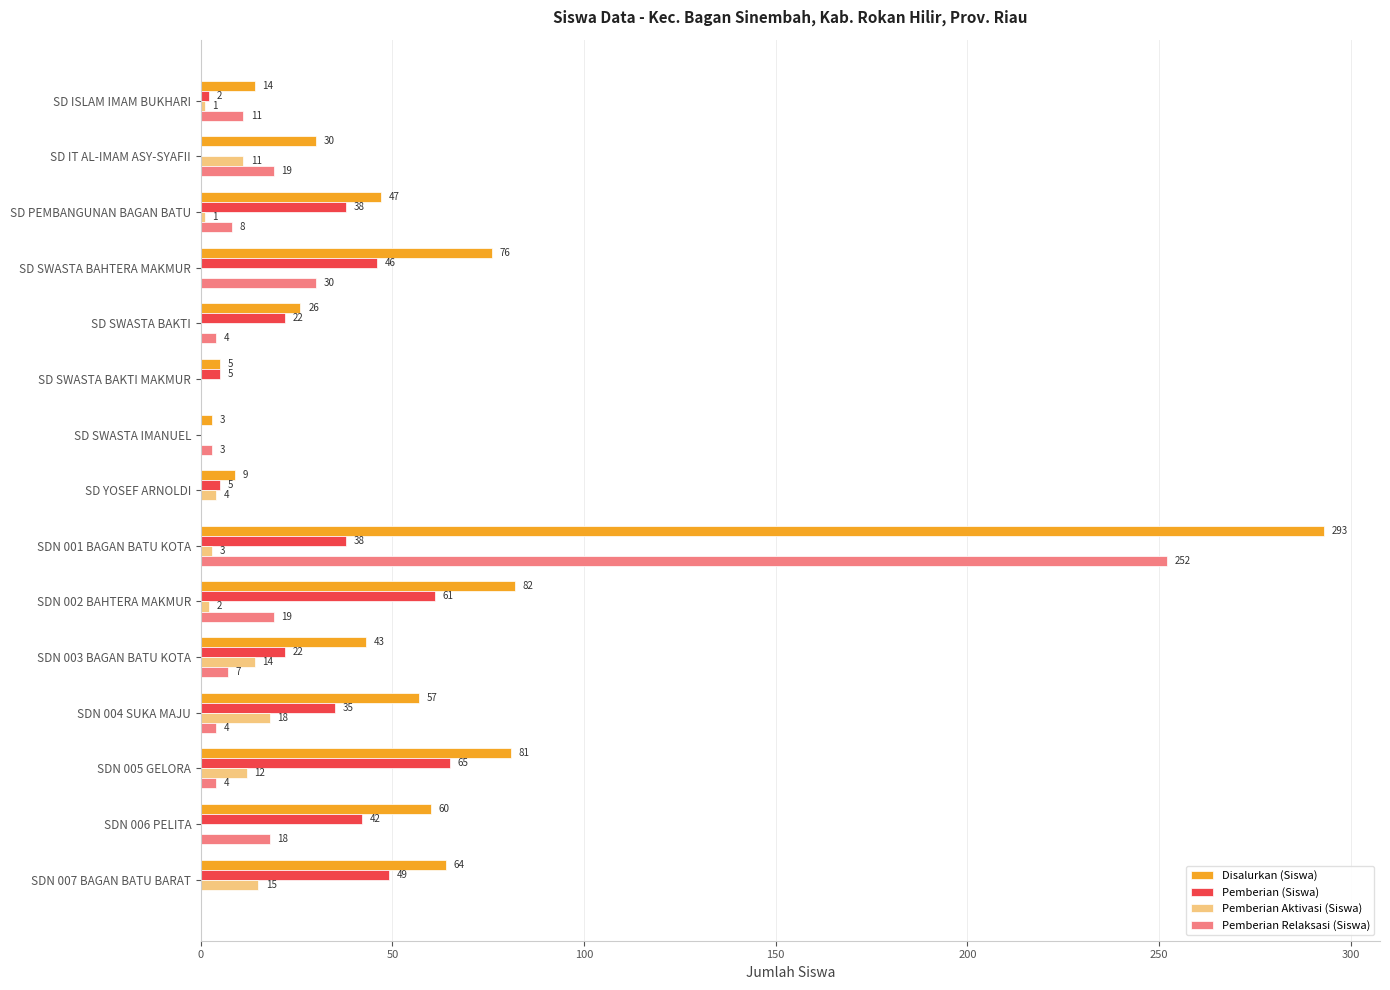

True or false: Pemberian Relaksasi (Siswa) has a value of 19 at SD IT AL-IMAM ASY-SYAFII.

True